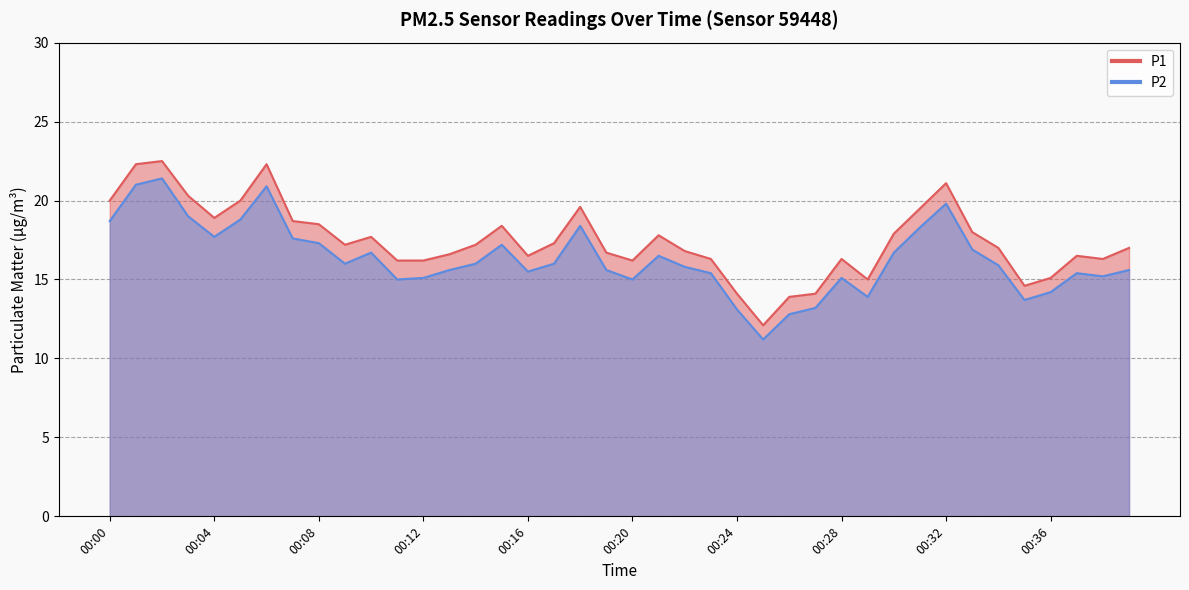

Reading left to right, extract all data points from this chart.

P1: 00:00=20.0	00:01=22.3	00:02=22.5	00:03=20.3	00:04=18.9	00:05=20.0	00:06=22.3	00:07=18.7	00:08=18.5	00:09=17.2	00:10=17.7	00:11=16.2	00:12=16.2	00:13=16.6	00:14=17.2	00:15=18.4	00:16=16.5	00:17=17.3	00:18=19.6	00:19=16.7	00:20=16.2	00:21=17.8	00:22=16.8	00:23=16.3	00:24=14.1	00:25=12.1	00:26=13.9	00:27=14.1	00:28=16.3	00:29=15.0	00:30=17.9	00:31=19.5	00:32=21.1	00:33=18.0	00:34=17.0	00:35=14.6	00:36=15.1	00:37=16.5	00:38=16.3	00:39=17.0
P2: 00:00=18.7	00:01=21.0	00:02=21.4	00:03=19.0	00:04=17.7	00:05=18.8	00:06=20.9	00:07=17.6	00:08=17.3	00:09=16.0	00:10=16.7	00:11=15.0	00:12=15.1	00:13=15.6	00:14=16.0	00:15=17.2	00:16=15.5	00:17=16.0	00:18=18.4	00:19=15.6	00:20=15.0	00:21=16.5	00:22=15.8	00:23=15.4	00:24=13.1	00:25=11.2	00:26=12.8	00:27=13.2	00:28=15.1	00:29=13.9	00:30=16.7	00:31=18.3	00:32=19.8	00:33=16.9	00:34=15.9	00:35=13.7	00:36=14.2	00:37=15.4	00:38=15.2	00:39=15.6